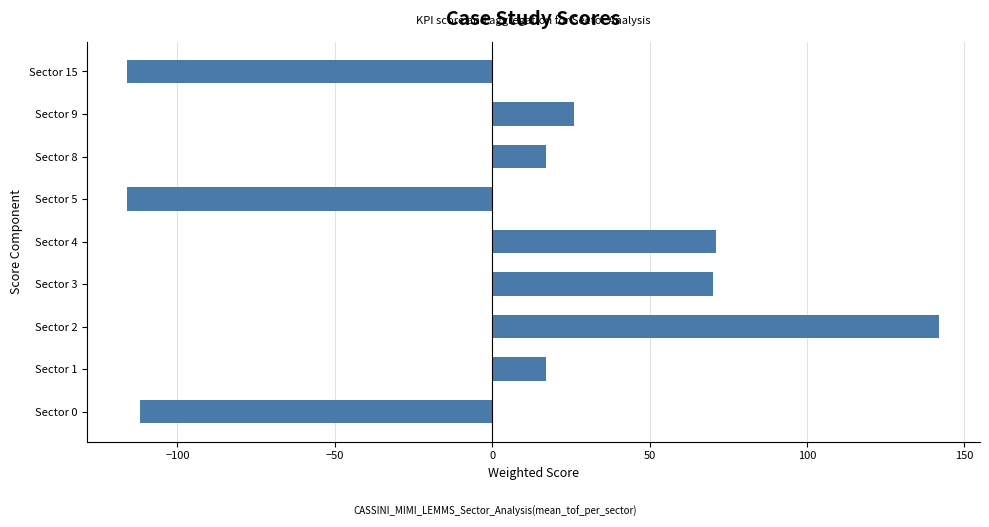

The value at Sector 9 is 41.6. True or false?

False